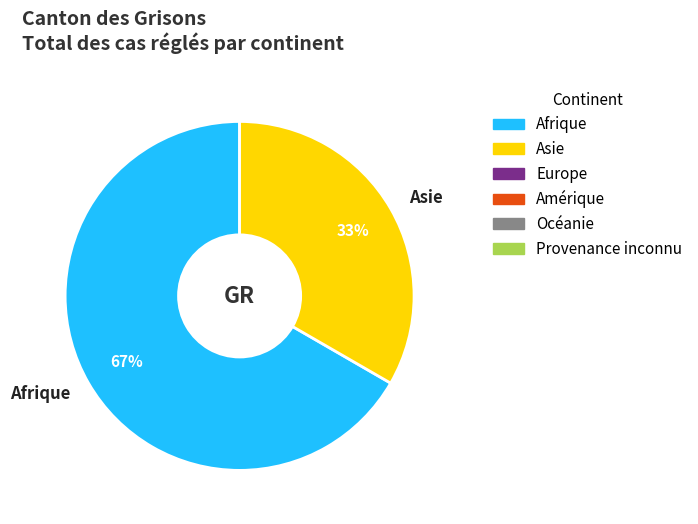

Rank the categories by value from highest to lowest.

Afrique, Asie